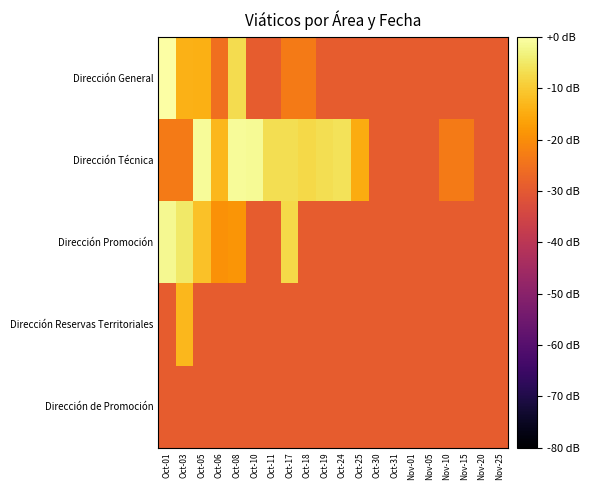

Reading left to right, extract all data points from this chart.

Dirección General: Oct-01=0.0	Oct-03=-13.9	Oct-05=-14.4	Oct-06=-25.4	Oct-08=-7.2	Oct-10=-29.2	Oct-11=-29.2	Oct-17=-23.2	Oct-18=-23.2	Oct-19=-29.2	Oct-24=-29.2	Oct-25=-29.2	Oct-30=-29.2	Oct-31=-29.2	Nov-01=-29.2	Nov-05=-29.2	Nov-10=-29.2	Nov-15=-29.2	Nov-20=-29.2	Nov-25=-29.2
Dirección Técnica: Oct-01=-23.2	Oct-03=-23.2	Oct-05=-1.0	Oct-06=-12.8	Oct-08=-1.0	Oct-10=-1.4	Oct-11=-6.6	Oct-17=-6.6	Oct-18=-7.6	Oct-19=-6.6	Oct-24=-6.1	Oct-25=-14.8	Oct-30=-29.2	Oct-31=-29.2	Nov-01=-29.2	Nov-05=-29.2	Nov-10=-23.2	Nov-15=-23.2	Nov-20=-29.2	Nov-25=-29.2
Dirección Promoción: Oct-01=-1.6	Oct-03=-4.8	Oct-05=-11.5	Oct-06=-19.4	Oct-08=-18.5	Oct-10=-29.2	Oct-11=-29.2	Oct-17=-7.6	Oct-18=-29.2	Oct-19=-29.2	Oct-24=-29.2	Oct-25=-29.2	Oct-30=-29.2	Oct-31=-29.2	Nov-01=-29.2	Nov-05=-29.2	Nov-10=-29.2	Nov-15=-29.2	Nov-20=-29.2	Nov-25=-29.2
Dirección Reservas Territoriales: Oct-01=-29.2	Oct-03=-13.0	Oct-05=-29.2	Oct-06=-29.2	Oct-08=-29.2	Oct-10=-29.2	Oct-11=-29.2	Oct-17=-29.2	Oct-18=-29.2	Oct-19=-29.2	Oct-24=-29.2	Oct-25=-29.2	Oct-30=-29.2	Oct-31=-29.2	Nov-01=-29.2	Nov-05=-29.2	Nov-10=-29.2	Nov-15=-29.2	Nov-20=-29.2	Nov-25=-29.2
Dirección de Promoción: Oct-01=-29.2	Oct-03=-29.2	Oct-05=-29.2	Oct-06=-29.2	Oct-08=-29.2	Oct-10=-29.2	Oct-11=-29.2	Oct-17=-29.2	Oct-18=-29.2	Oct-19=-29.2	Oct-24=-29.2	Oct-25=-29.2	Oct-30=-29.2	Oct-31=-29.2	Nov-01=-29.2	Nov-05=-29.2	Nov-10=-29.2	Nov-15=-29.2	Nov-20=-29.2	Nov-25=-29.2